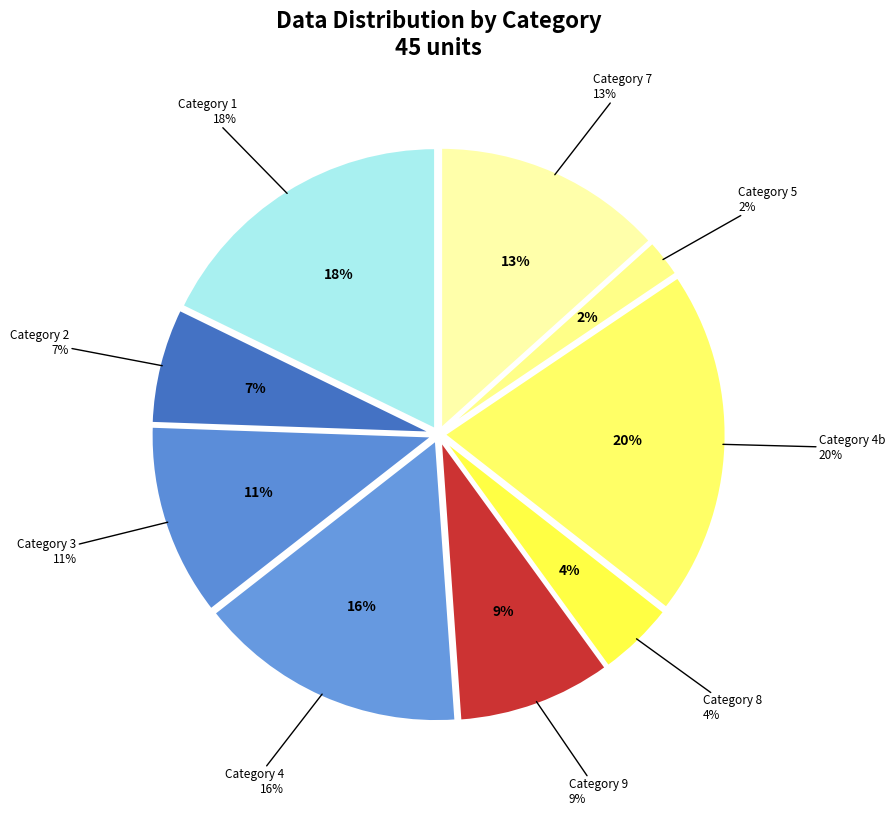

What is the smallest slice in the pie chart?

5